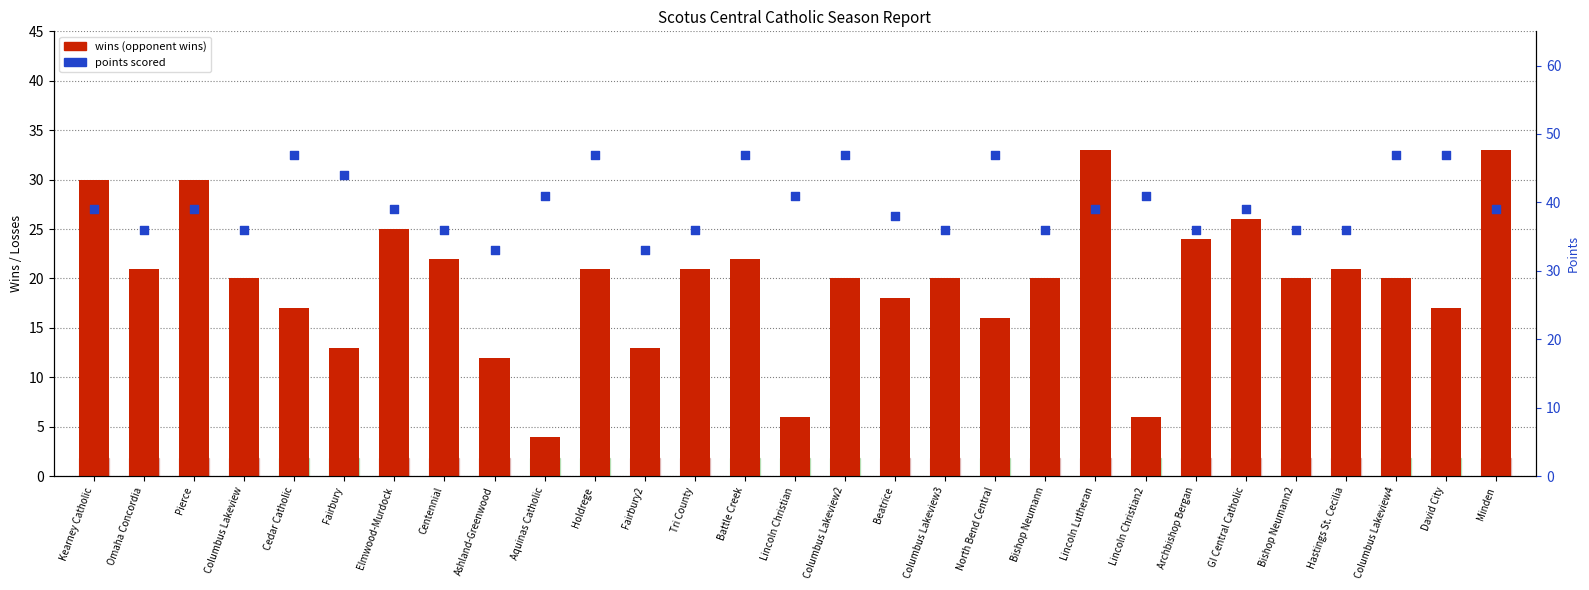

Is the value of wins at Cedar Catholic greater than the value of points at Columbus Lakeview2?

No